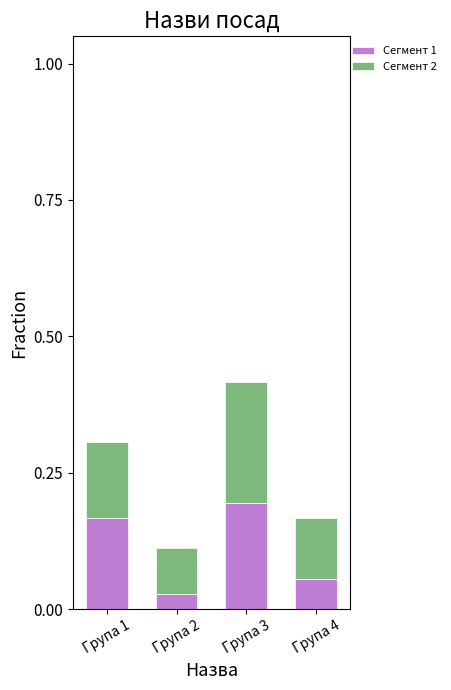

At which category is the sum across all series the highest?

Група 3